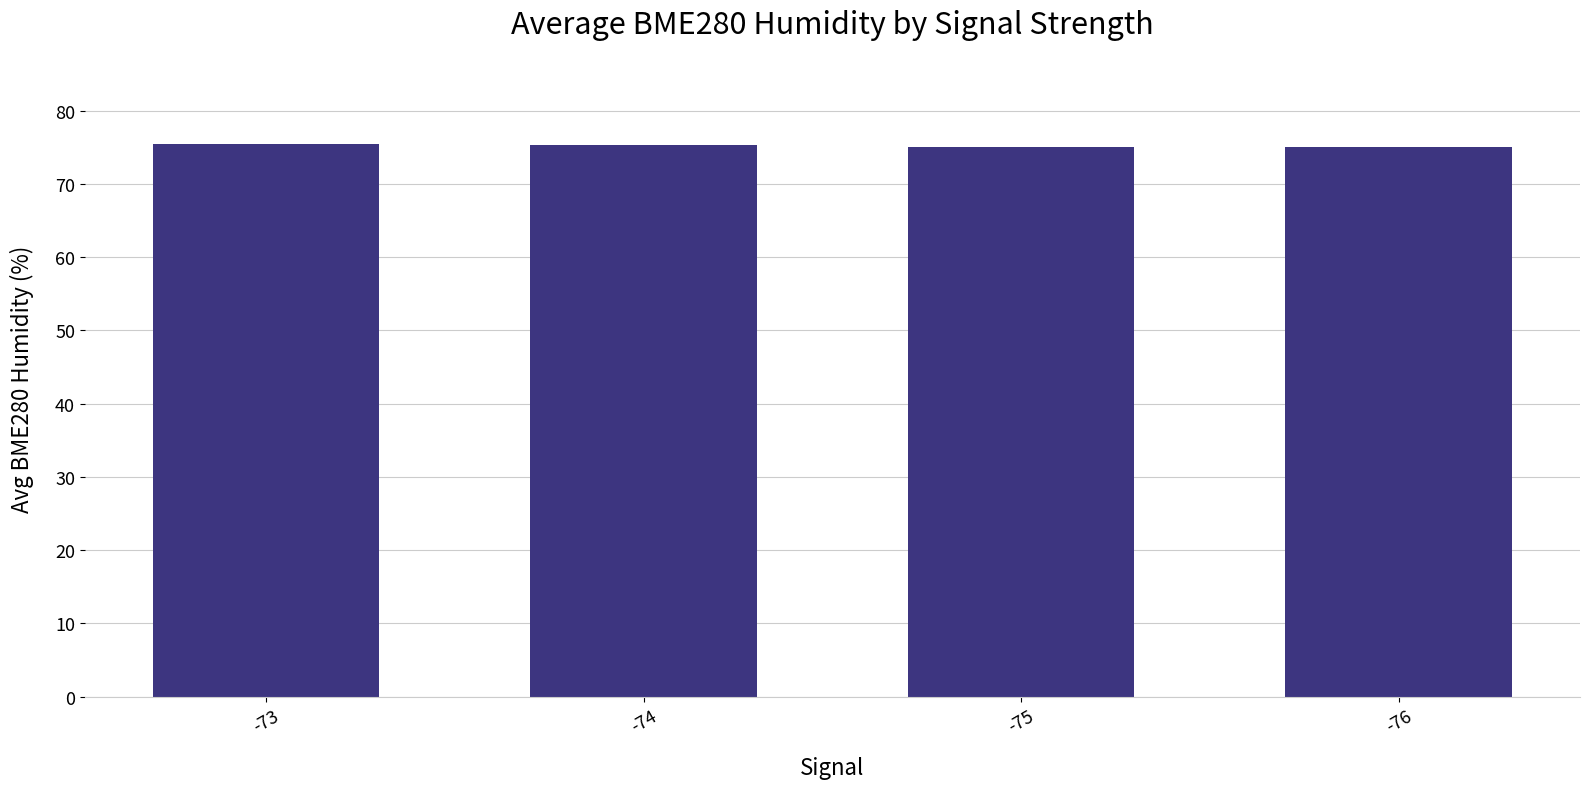

What is the change in value from -74 to -76?

-0.2